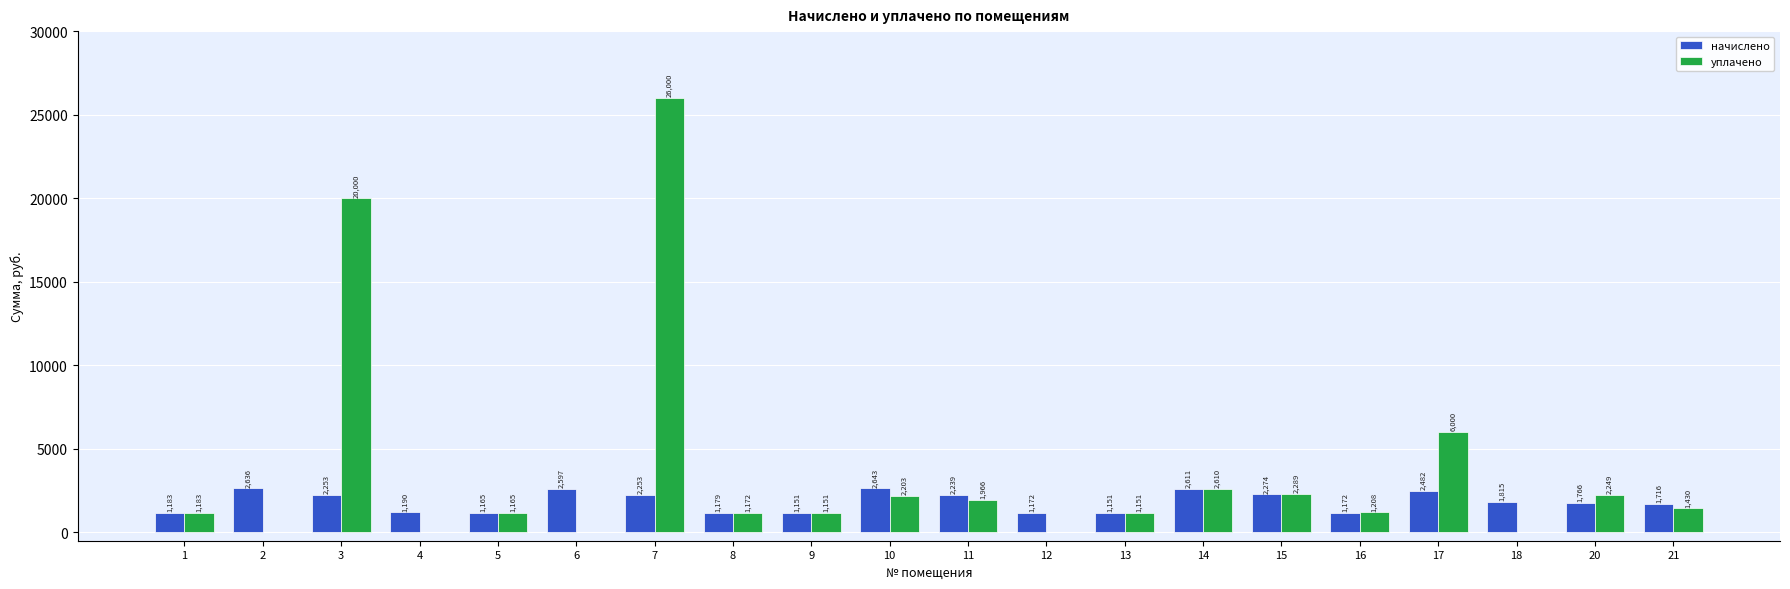

Which series has the largest total across all categories?

уплачено